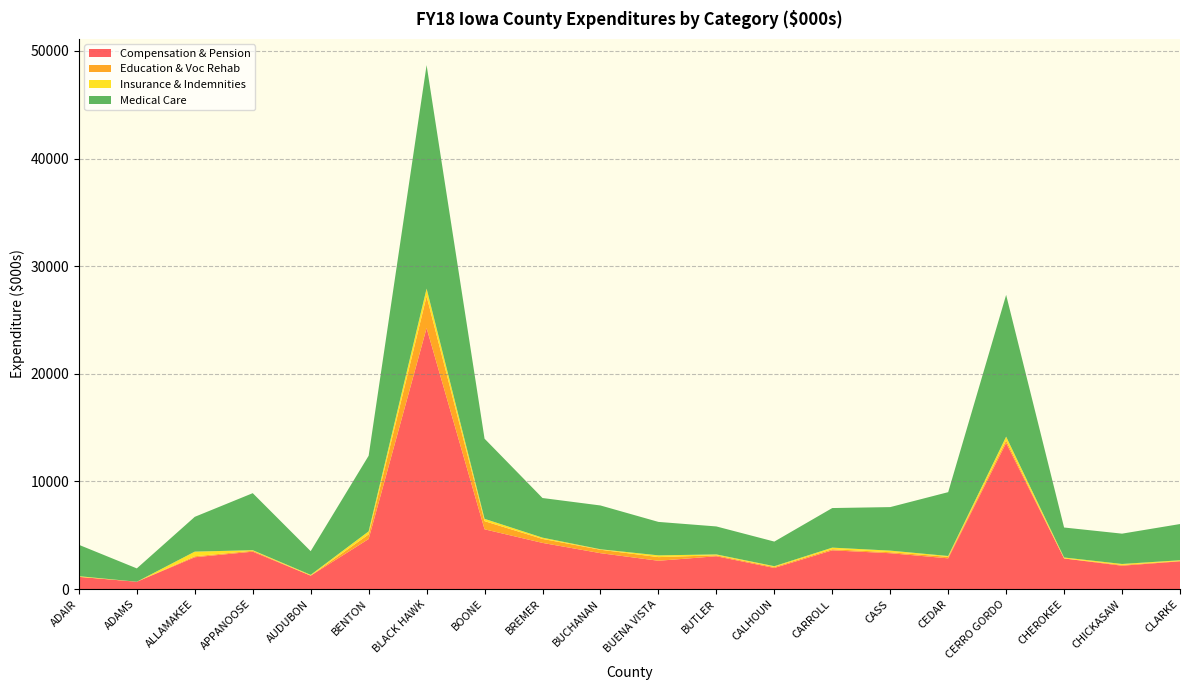

Reading left to right, list all the values displayed in this chart.

Compensation & Pension: ADAIR=1137.8	ADAMS=685.5	ALLAMAKEE=2960.7	APPANOOSE=3479.6	AUDUBON=1251.5	BENTON=4655.7	BLACK HAWK=24254.9	BOONE=5557.2	BREMER=4294.0	BUCHANAN=3339.9	BUENA VISTA=2634.1	BUTLER=3053.2	CALHOUN=1967.4	CARROLL=3602.9	CASS=3335.4	CEDAR=2859.6	CERRO GORDO=13576.5	CHEROKEE=2848.1	CHICKASAW=2174.4	CLARKE=2583.5
Education & Voc Rehab: ADAIR=0.0	ADAMS=0.0	ALLAMAKEE=91.8	APPANOOSE=86.1	AUDUBON=0.0	BENTON=430.2	BLACK HAWK=2960.2	BOONE=758.0	BREMER=371.0	BUCHANAN=320.0	BUENA VISTA=339.4	BUTLER=86.1	CALHOUN=87.7	CARROLL=106.8	CASS=92.1	CEDAR=135.9	CERRO GORDO=237.6	CHEROKEE=0.0	CHICKASAW=75.6	CLARKE=31.9
Insurance & Indemnities: ADAIR=66.1	ADAMS=0.3	ALLAMAKEE=431.4	APPANOOSE=51.3	AUDUBON=73.6	BENTON=281.8	BLACK HAWK=707.6	BOONE=214.8	BREMER=117.6	BUCHANAN=42.6	BUENA VISTA=163.0	BUTLER=85.1	CALHOUN=73.7	CARROLL=144.7	CASS=149.2	CEDAR=81.4	CERRO GORDO=353.7	CHEROKEE=90.4	CHICKASAW=86.4	CLARKE=65.5
Medical Care: ADAIR=2913.0	ADAMS=1238.9	ALLAMAKEE=3232.7	APPANOOSE=5297.2	AUDUBON=2201.2	BENTON=7024.1	BLACK HAWK=20765.9	BOONE=7447.2	BREMER=3682.2	BUCHANAN=4069.5	BUENA VISTA=3108.3	BUTLER=2599.2	CALHOUN=2288.0	CARROLL=3678.4	CASS=4043.9	CEDAR=5932.2	CERRO GORDO=13168.4	CHEROKEE=2785.5	CHICKASAW=2817.2	CLARKE=3365.5